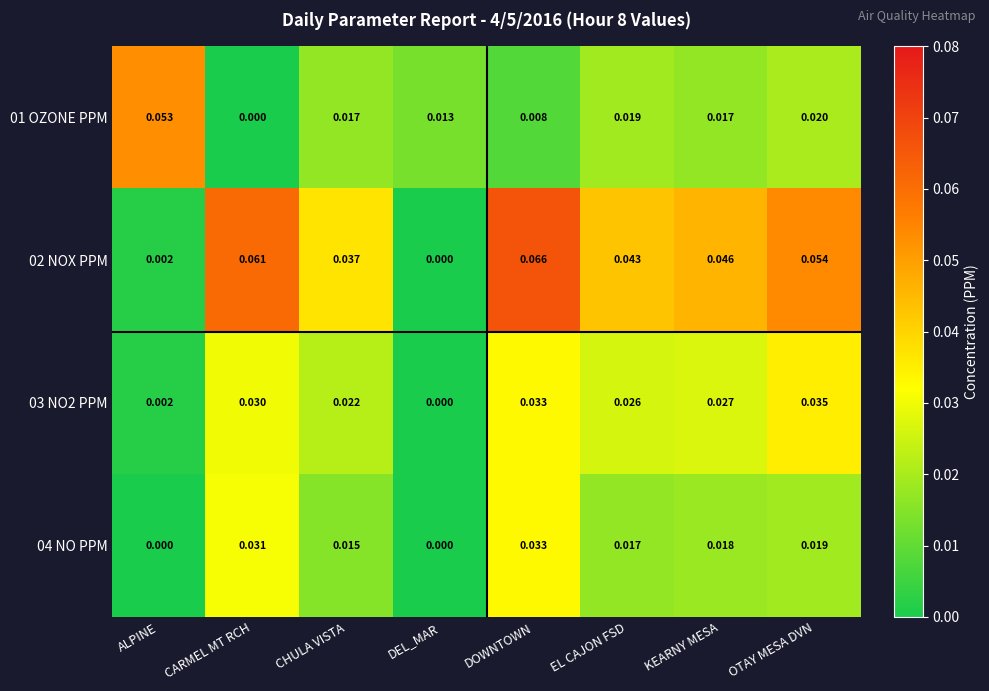

At which category is the sum across all series the highest?

DOWNTOWN